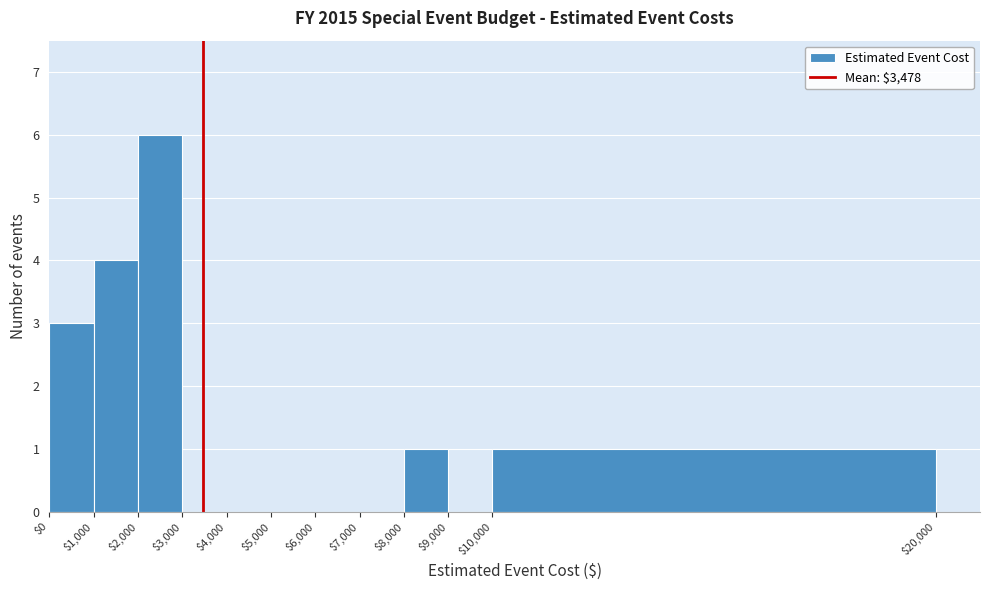

Reading left to right, list every bar in this chart as the range it spans on the x-axis followed by its height. The values are not printed on the chart, so give them approximately, as read against the axis.

$0 to $1,000: 3
$1,000 to $2,000: 4
$2,000 to $3,000: 6
$3,000 to $4,000: 0
$4,000 to $5,000: 0
$5,000 to $6,000: 0
$6,000 to $7,000: 0
$7,000 to $8,000: 0
$8,000 to $9,000: 1
$9,000 to $10,000: 0
$10,000 to $20,000: 1